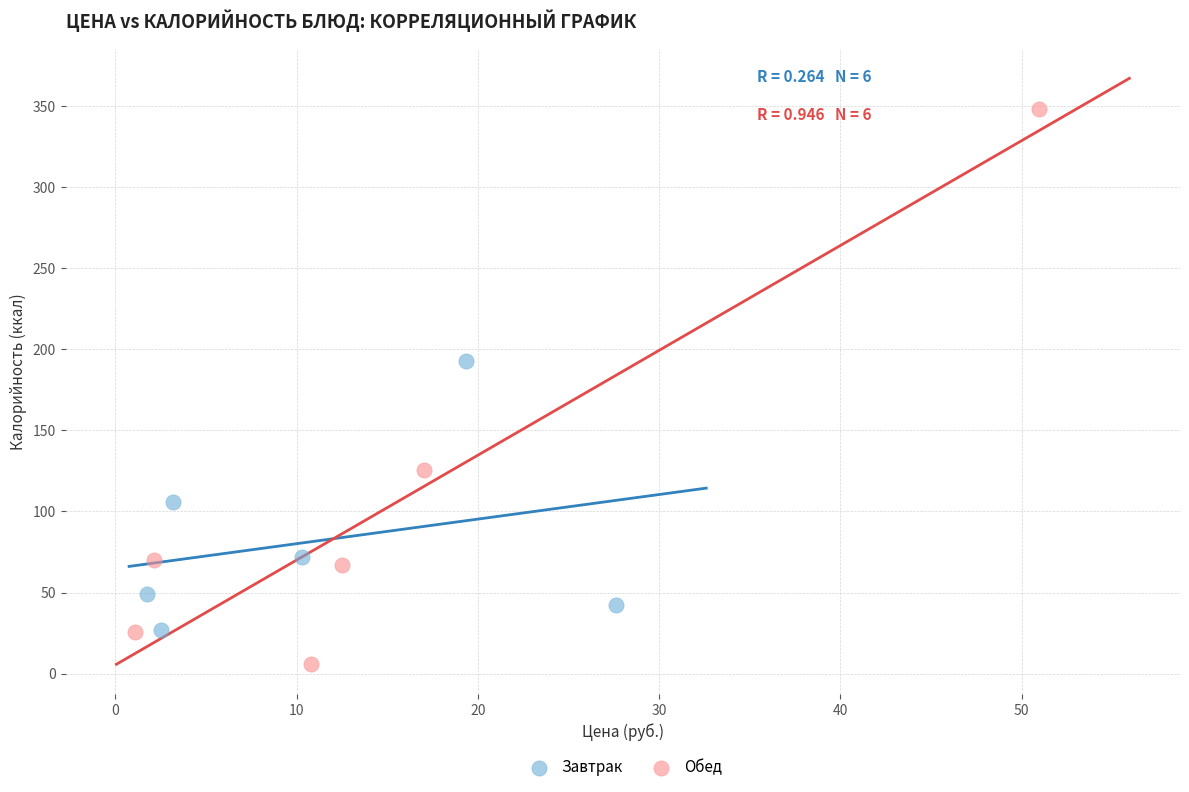

Which series has the widest spread of Y values?

Обед